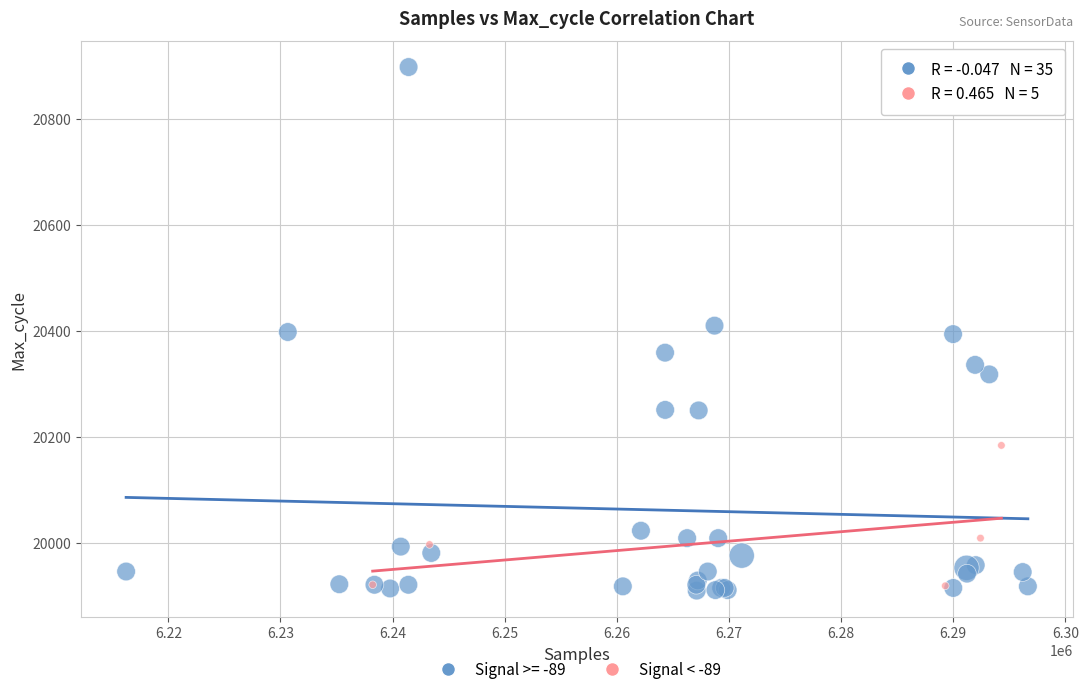

Which series contains the highest Y value?

Signal >= -89